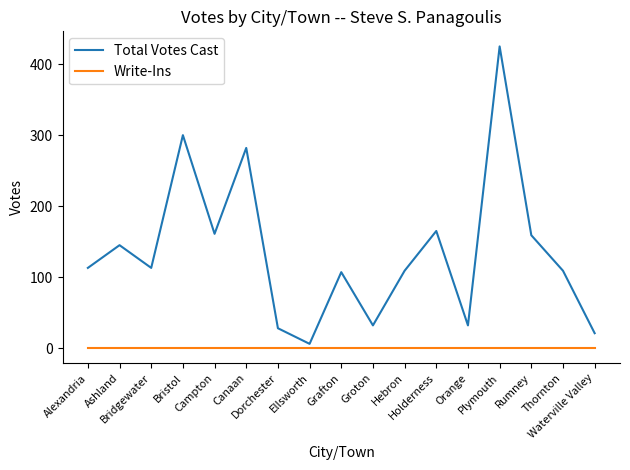

Reading left to right, extract all data points from this chart.

Total Votes Cast: Alexandria=113	Ashland=145	Bridgewater=113	Bristol=300	Campton=161	Canaan=282	Dorchester=28	Ellsworth=6	Grafton=107	Groton=32	Hebron=109	Holderness=165	Orange=32	Plymouth=425	Rumney=159	Thornton=109	Waterville Valley=21
Write-Ins: Alexandria=0	Ashland=0	Bridgewater=0	Bristol=0	Campton=0	Canaan=0	Dorchester=0	Ellsworth=0	Grafton=0	Groton=0	Hebron=0	Holderness=0	Orange=0	Plymouth=0	Rumney=0	Thornton=0	Waterville Valley=0